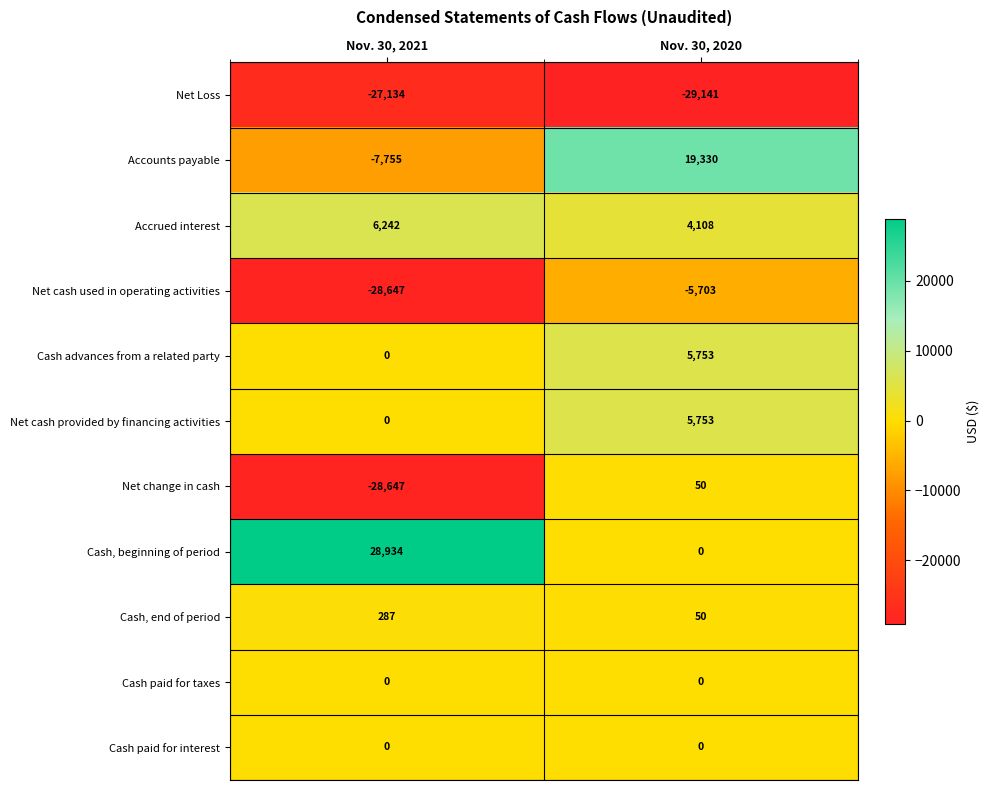

List the labels in order of Net cash used in operating activities value, largest first.

Nov. 30, 2020, Nov. 30, 2021